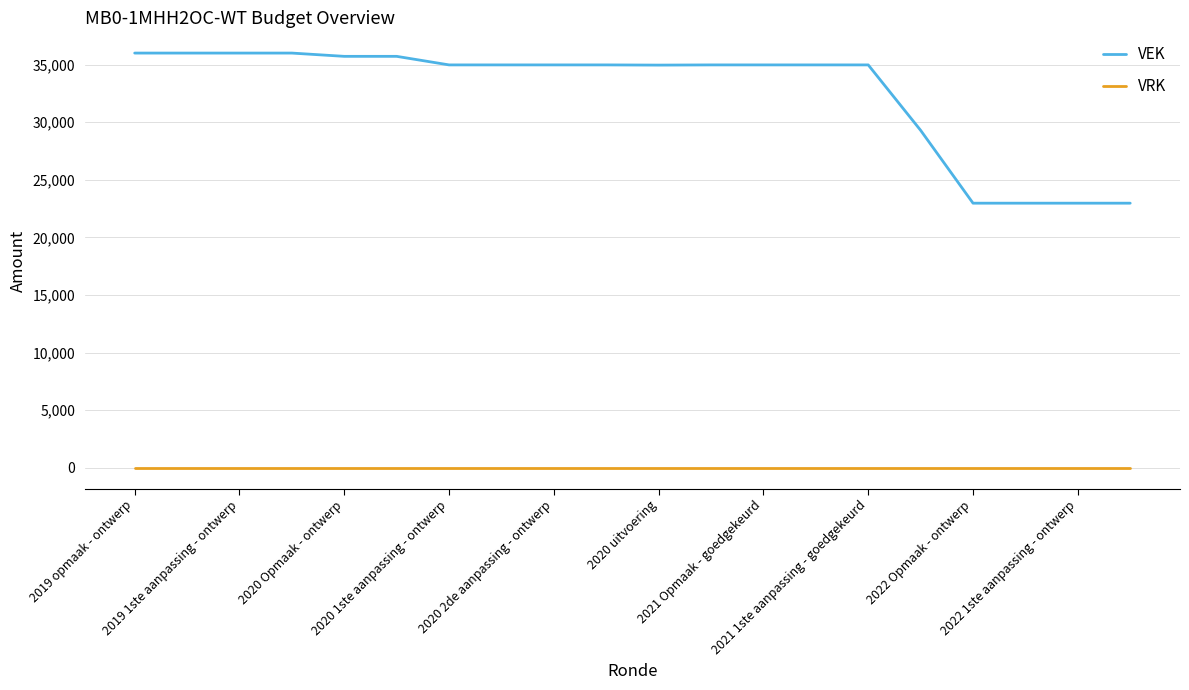

Which series has the widest spread of values?

VEK